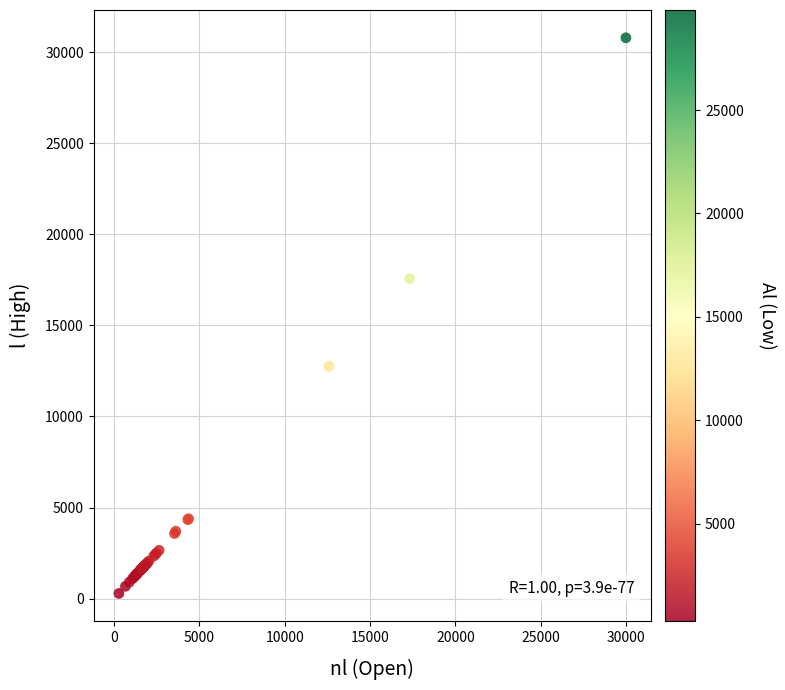

What Y value in the scatter plot is closest to 15536?

17572.5